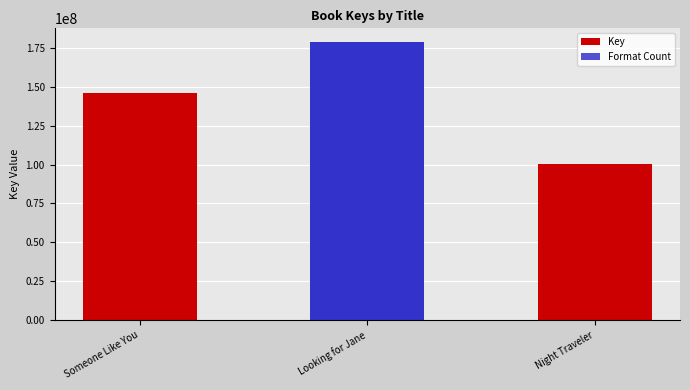

What are all the series names shown in the legend?

Key, Format Count